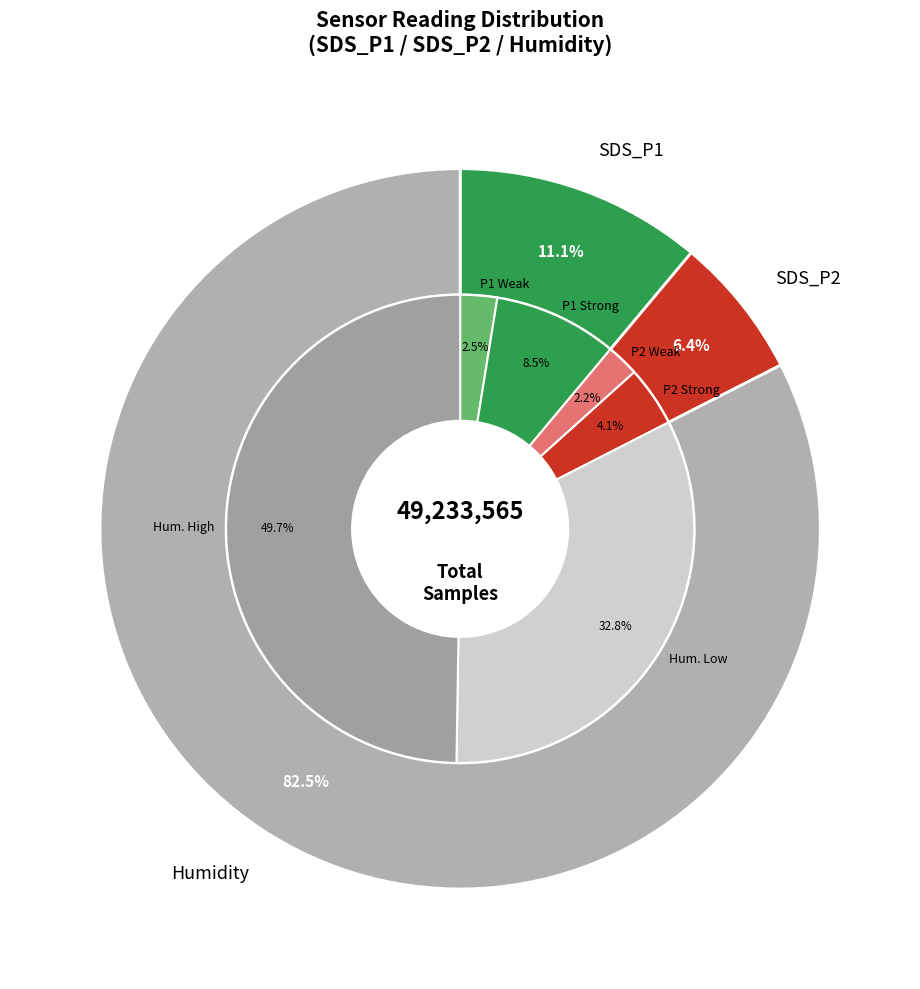

Is it true that 5 is 1% of the pie?

False